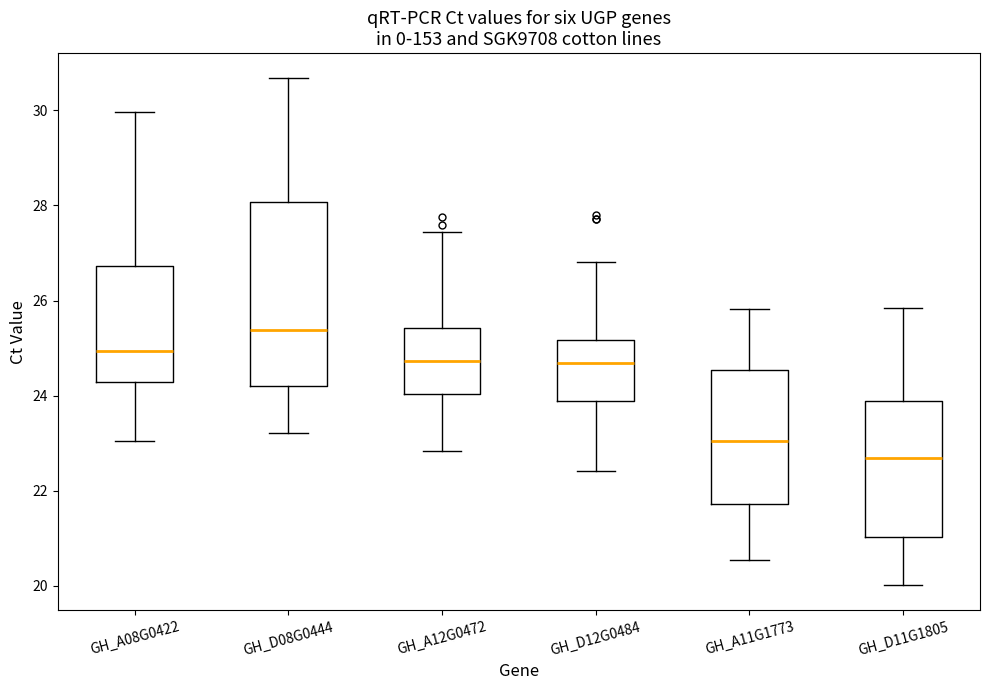

Where is the lower edge of the box for GH_D08G0444 on the y-axis? The values are not printed on the chart, so give them approximately, as read against the axis.

24.2